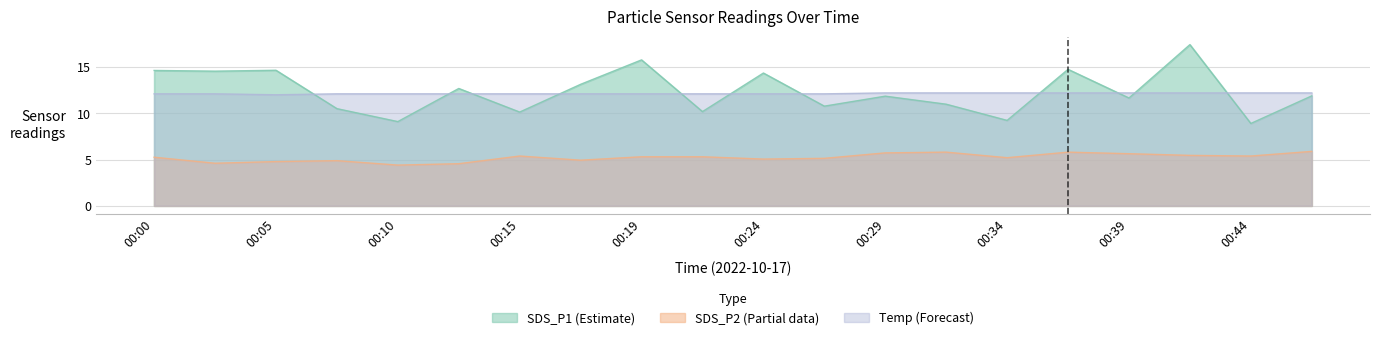

True or false: Temp has more than 1 points higher than both neighbors.

False